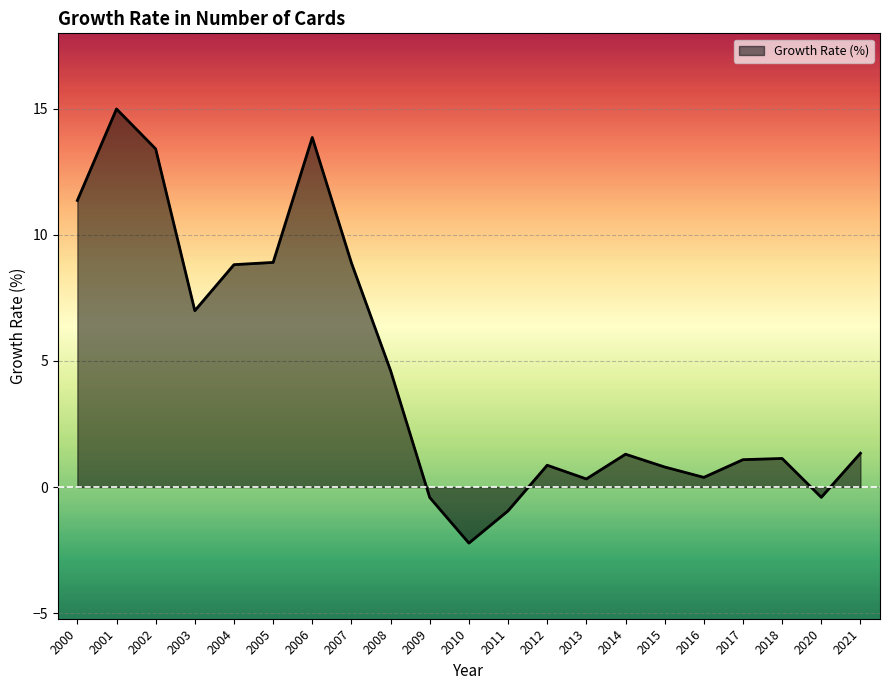

How many distinct data groups are displayed?

1